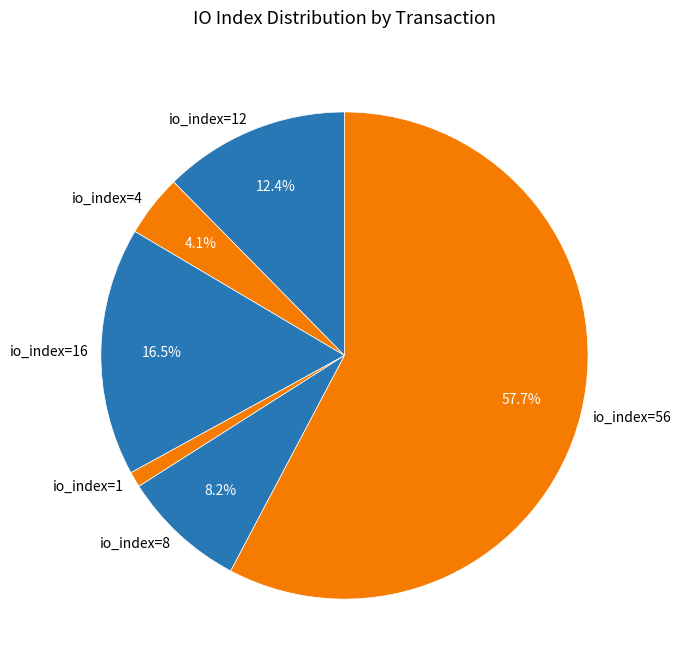

Which has a higher value, io_index=4 or io_index=12?

io_index=12